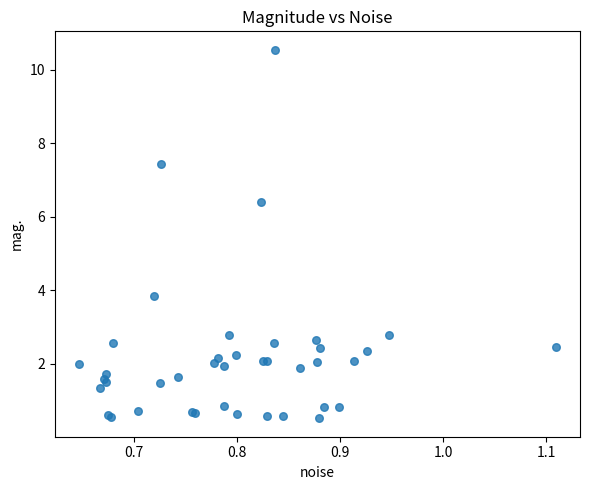

What Y value in the scatter plot is closest to 5?

3.8